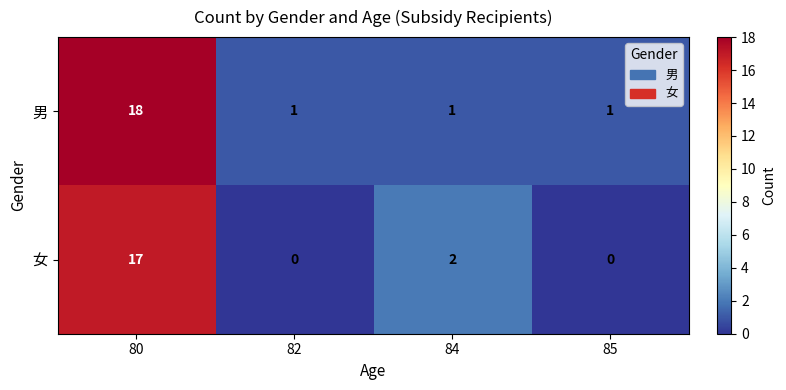

What is the greatest value displayed?

18